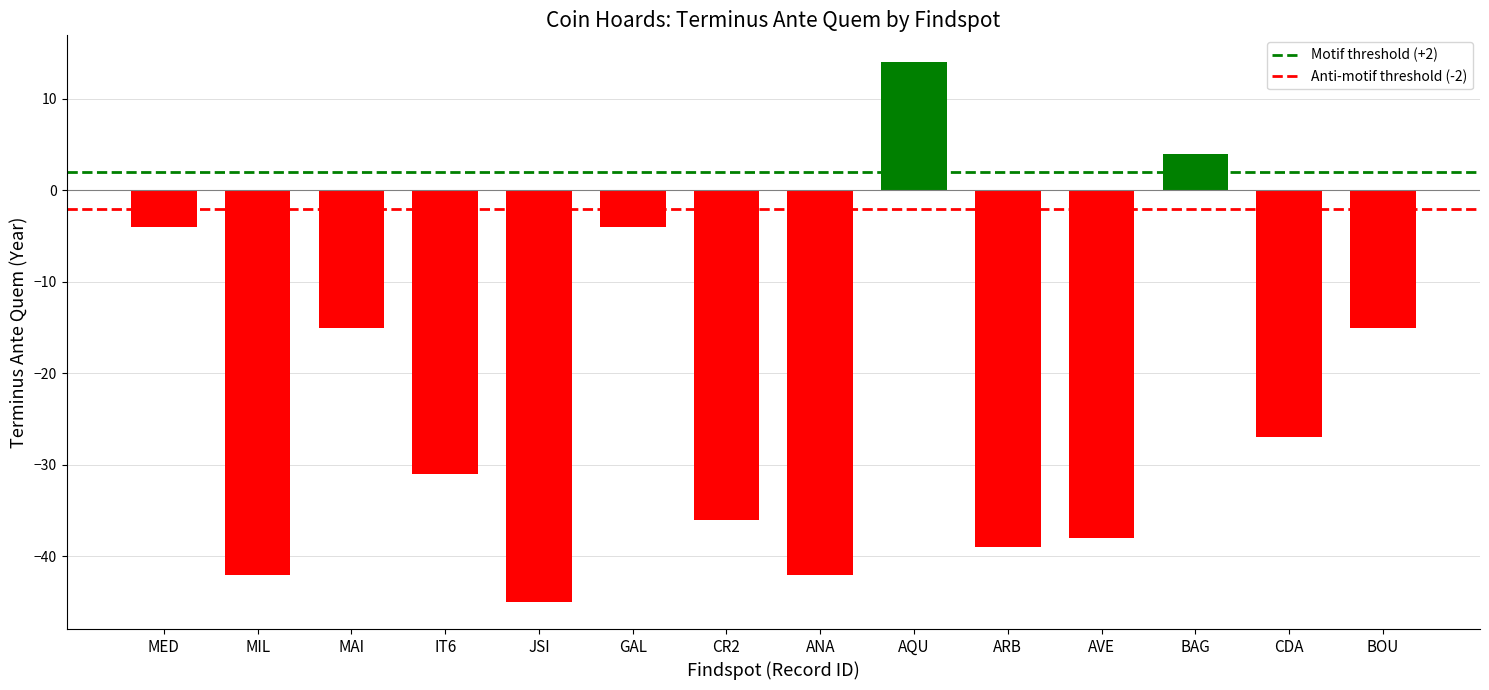

Reading left to right, extract all data points from this chart.

-4	-42	-15	-31	-45	-4	-36	-42	14	-39	-38	4	-27	-15